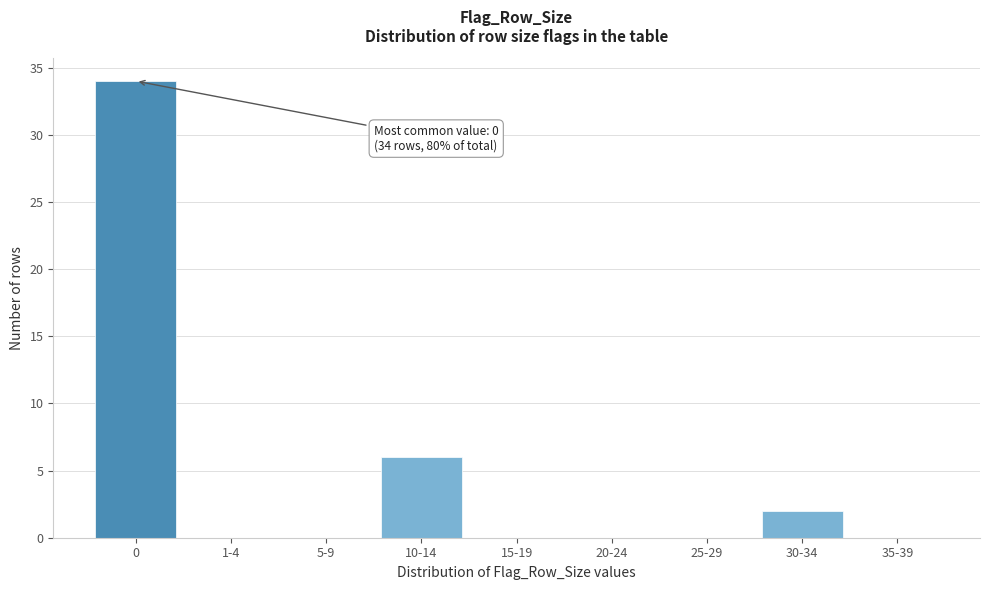

Reading left to right, transcribe all the data shown in this chart.

0=34	1-4=0	5-9=0	10-14=6	15-19=0	20-24=0	25-29=0	30-34=2	35-39=0